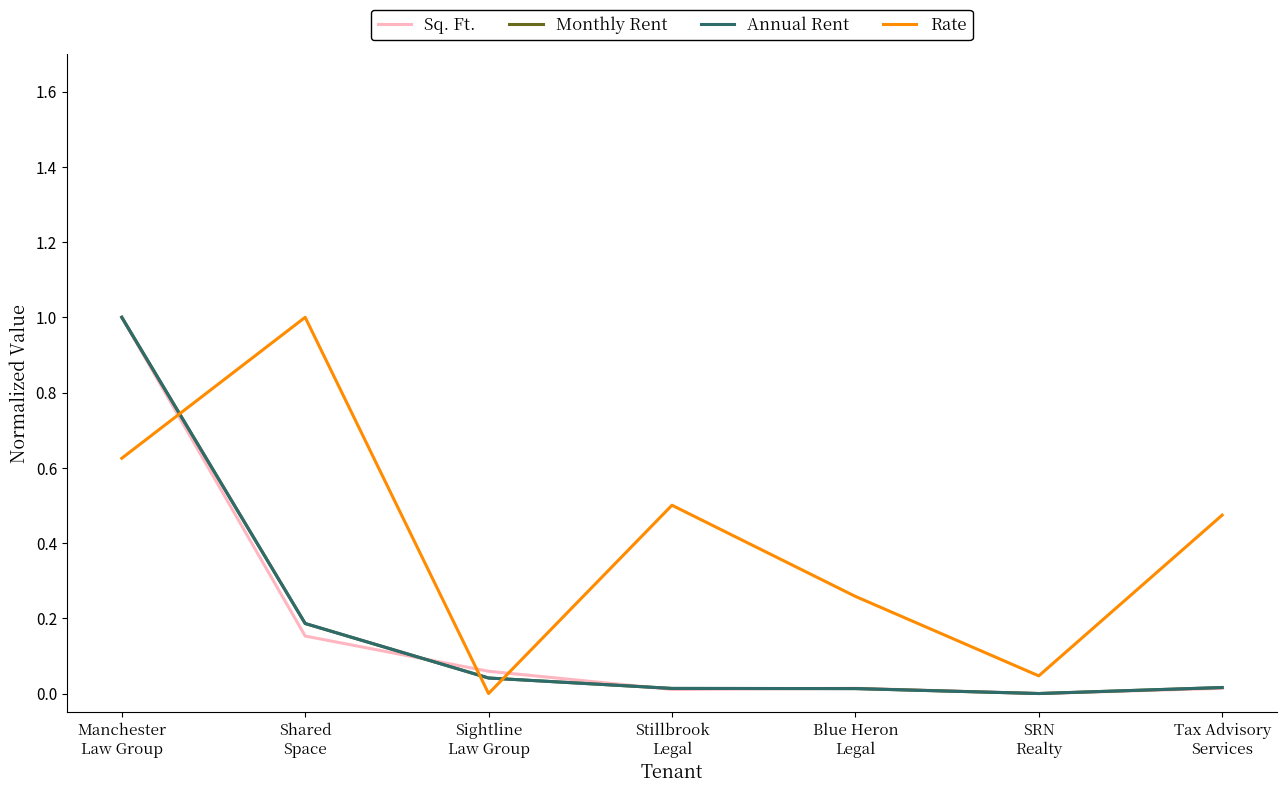

How many values in Rate are above zero?

6